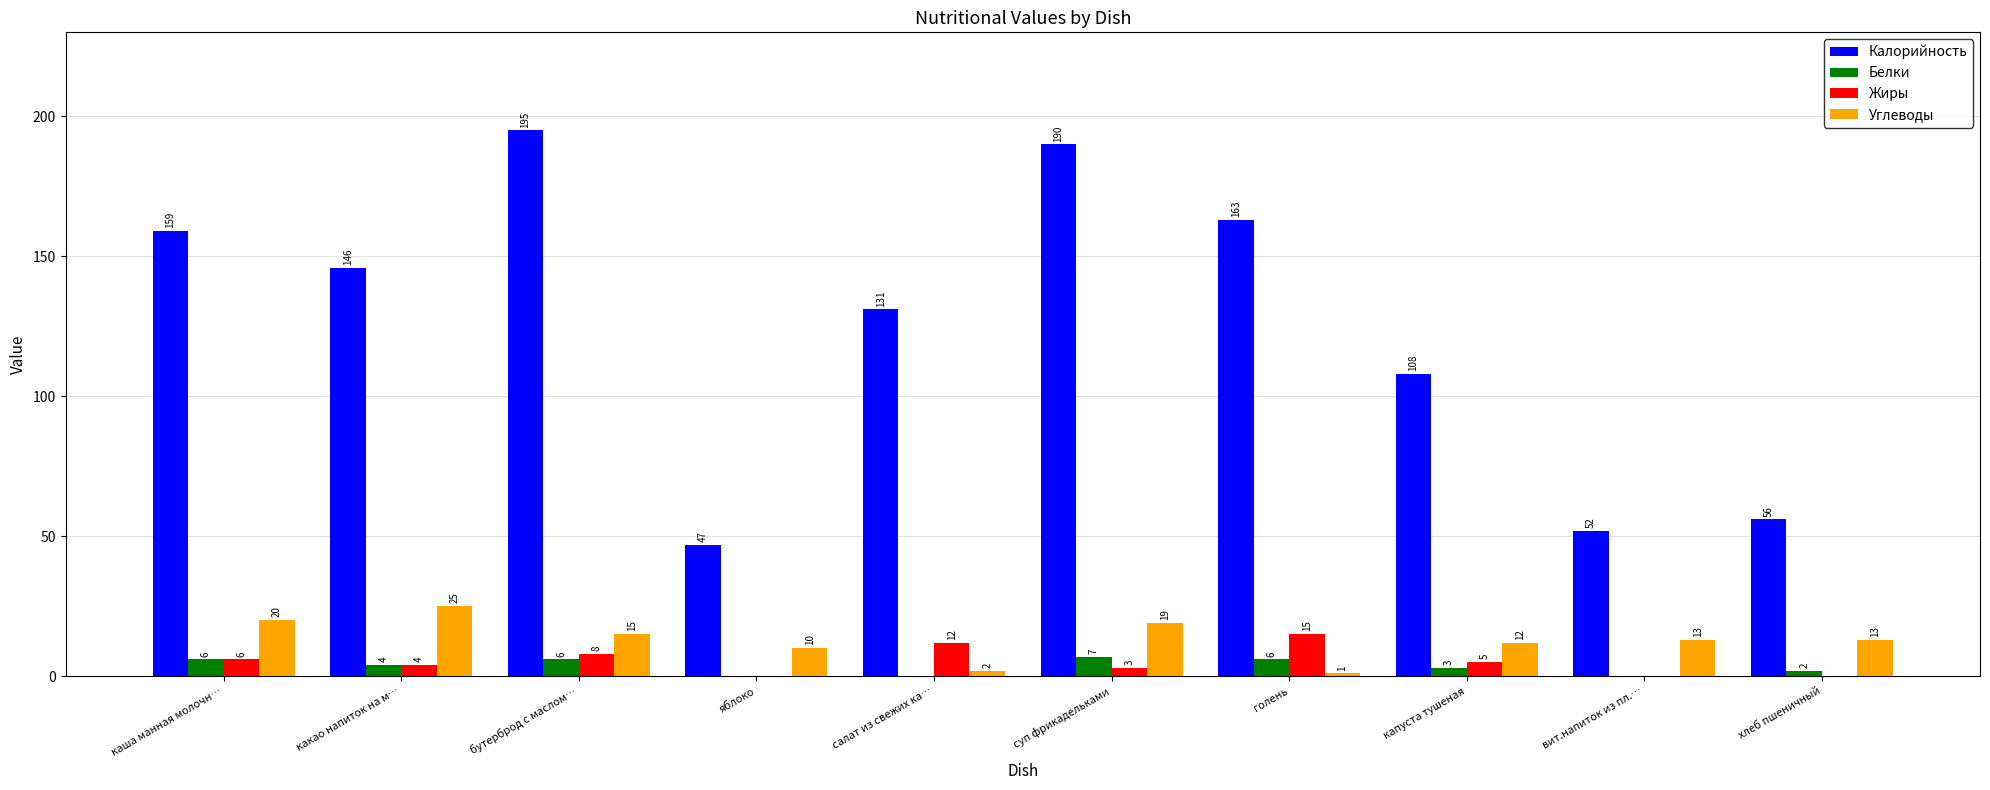

Which series changed the most between каша манная молочн… and салат из свежих ка…?

Калорийность